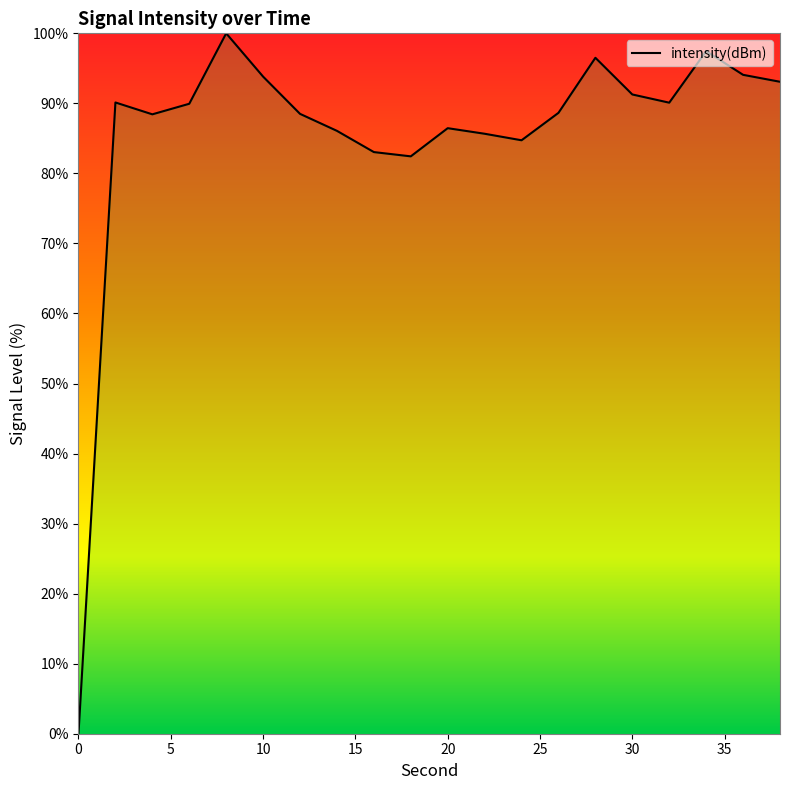

How many interior local valleys (lower than both neighbors) does the data have?

4